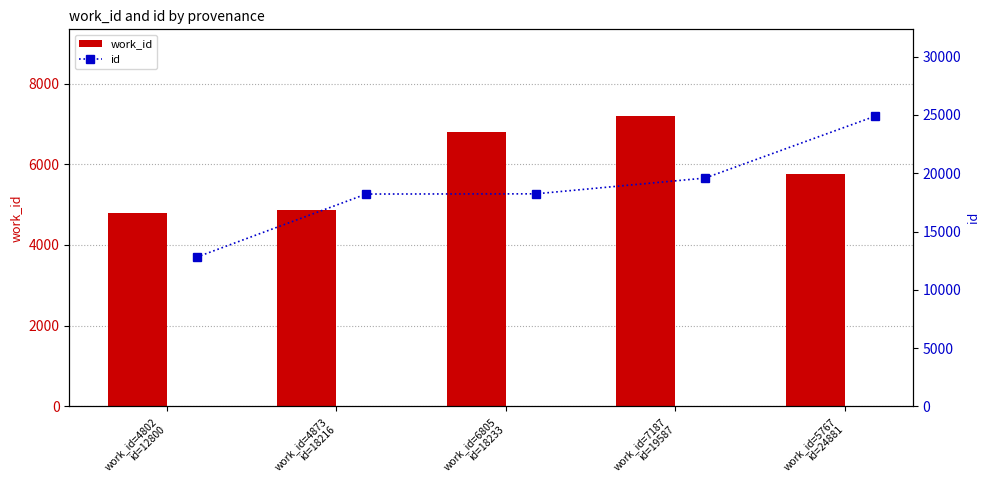

What is the average value of the id series?

18743